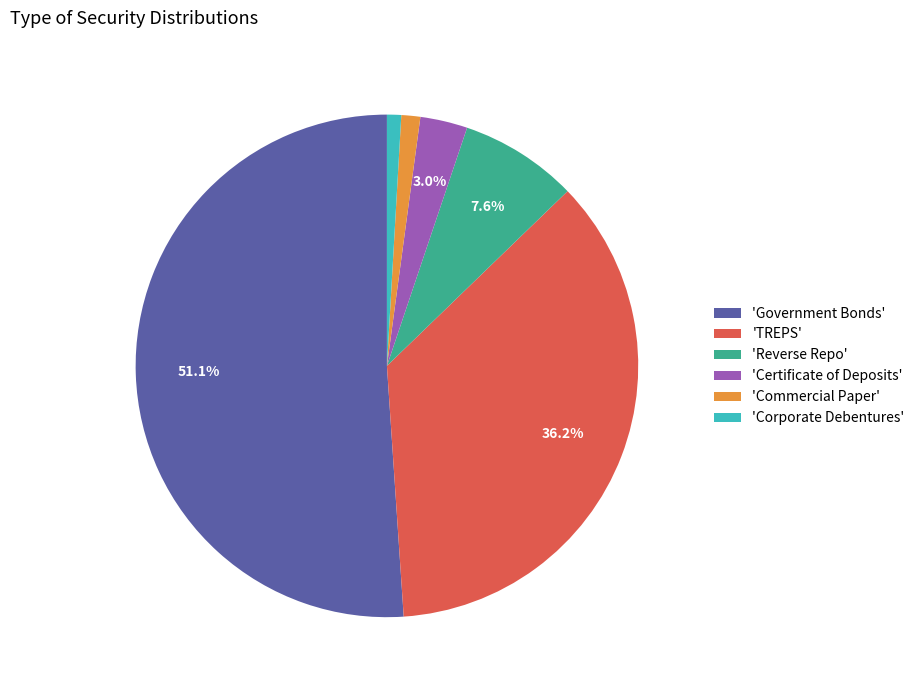

What is the largest slice in the pie chart?

'Government Bonds'